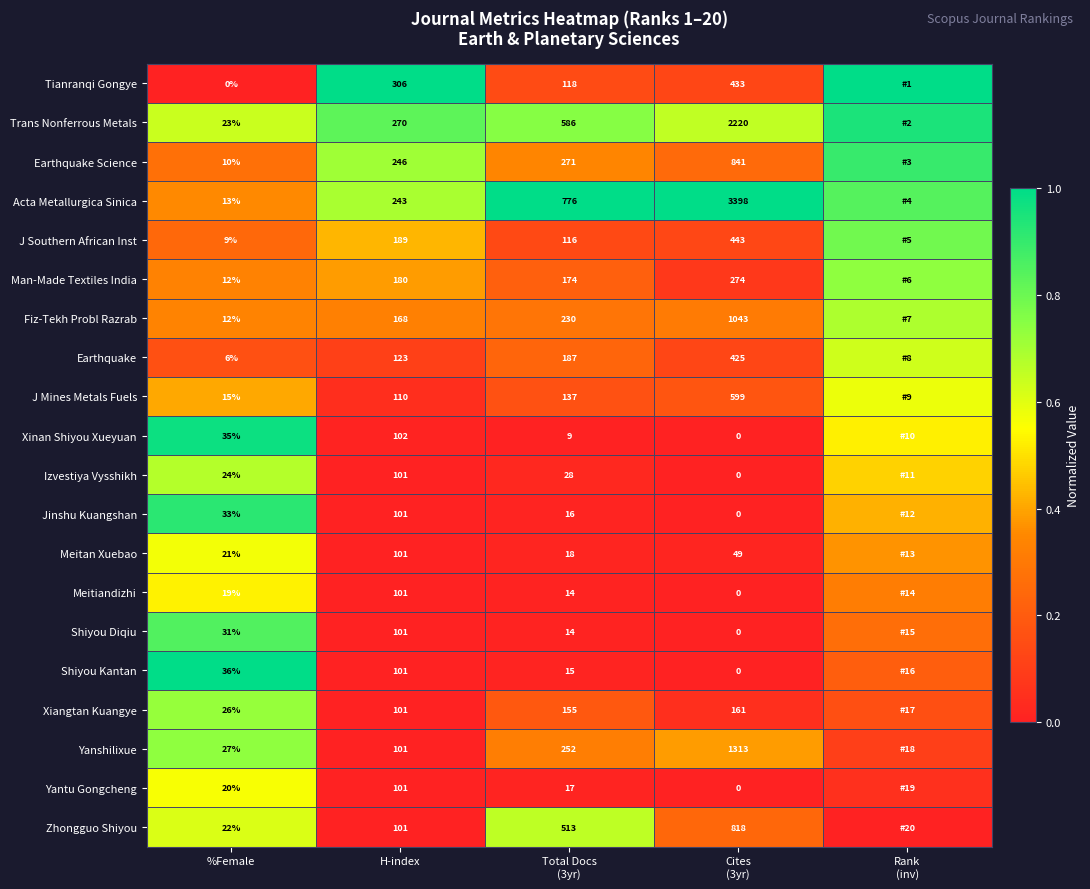

Where is Zhongguo Shiyou nearest to the value 0?

H-index